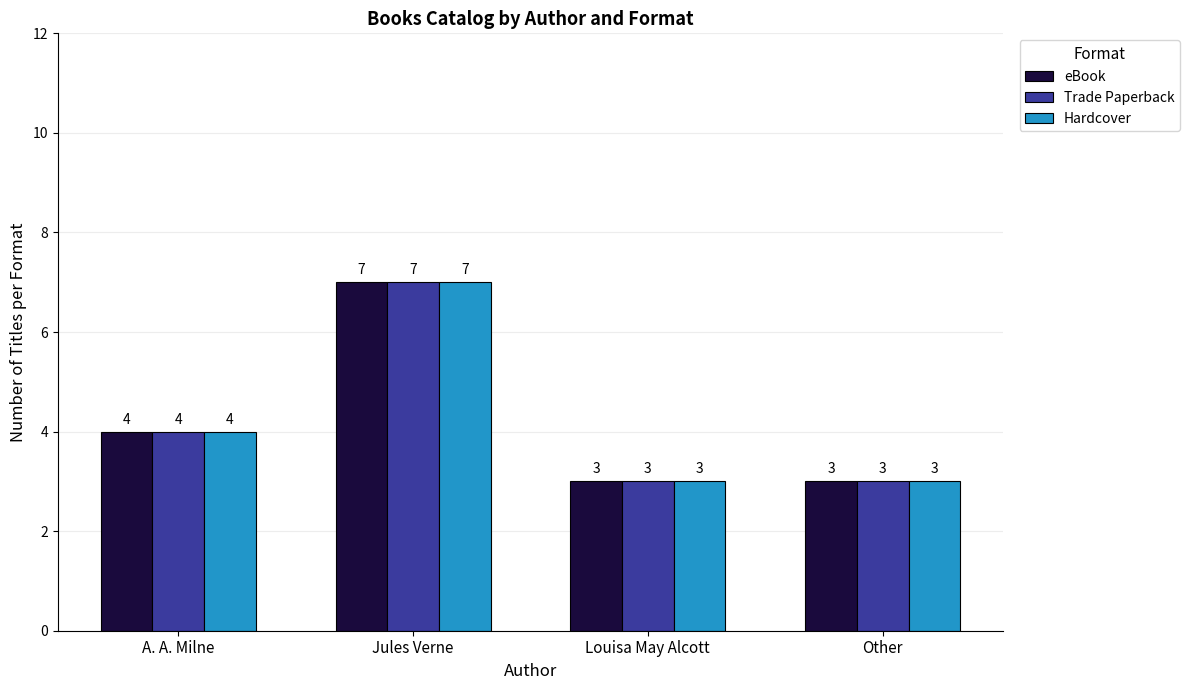

What is the average value of the Trade Paperback series?

4